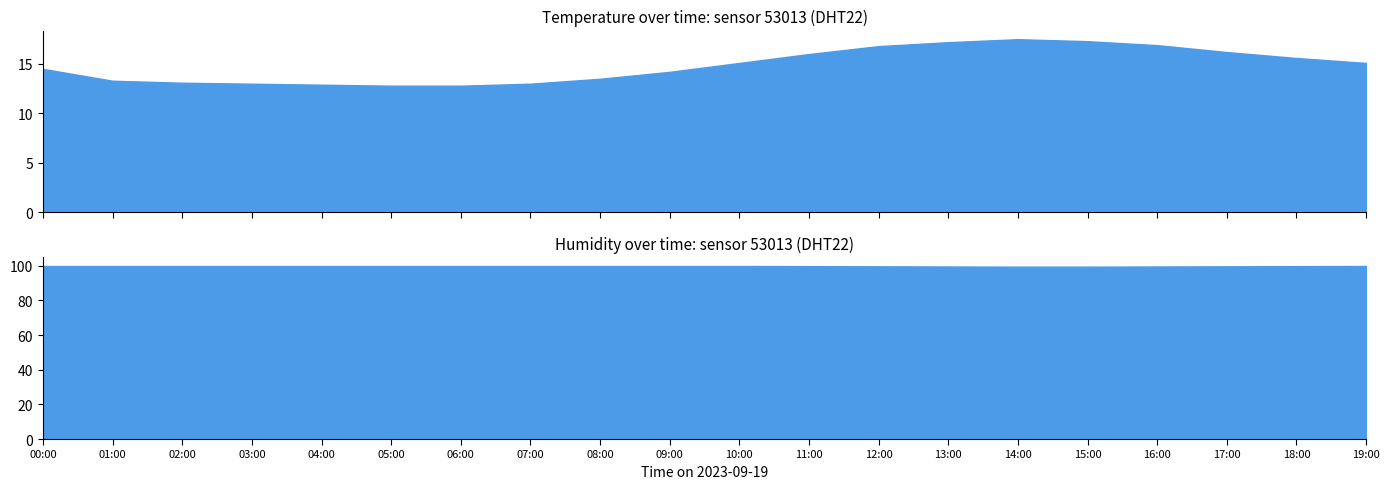

Which series has the largest range (max minus min)?

temperature